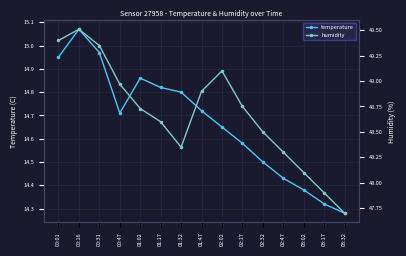

Rank the series by their maximum value, from highest to lowest.

humidity, temperature